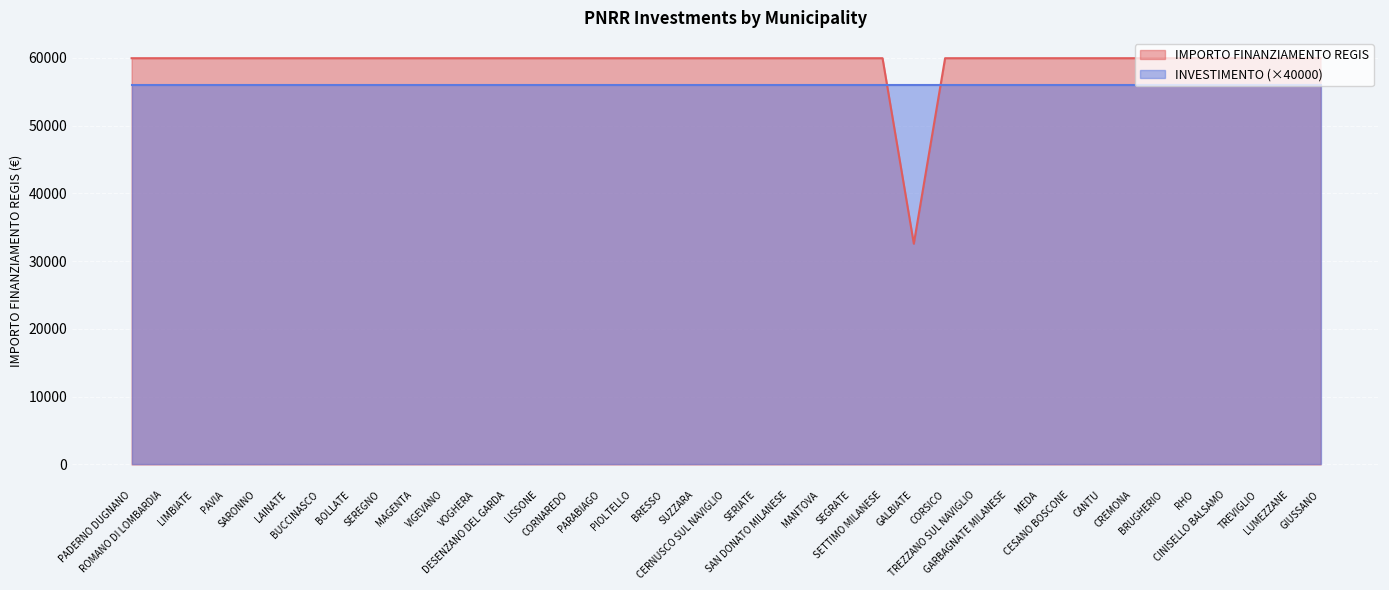

Approximately how many times larger is the value at LISSONE compared to LAINATE?

1.0